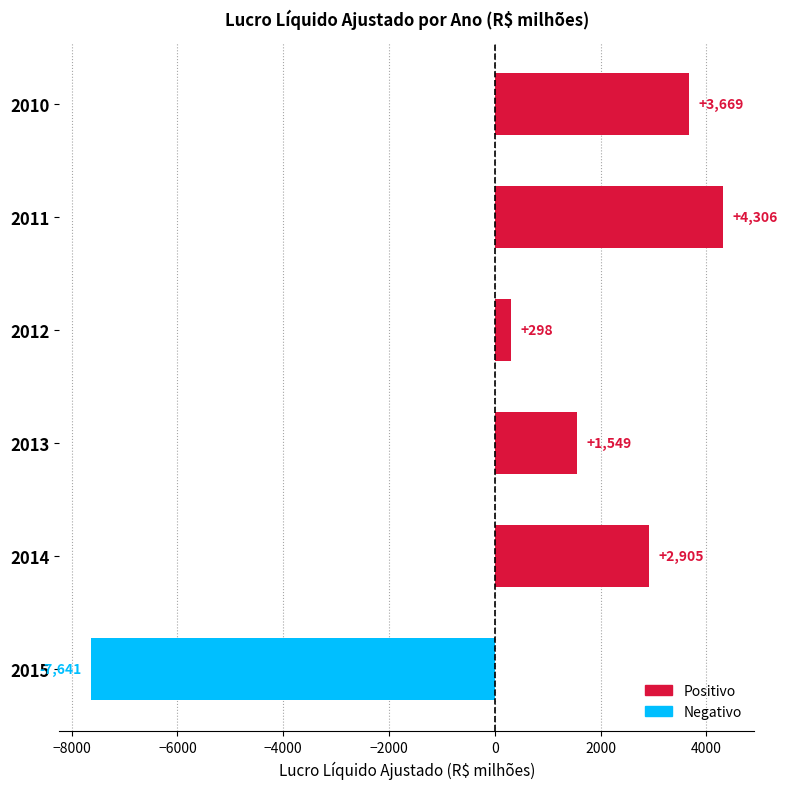

Rank the categories by value from highest to lowest.

2011, 2010, 2014, 2013, 2012, 2015